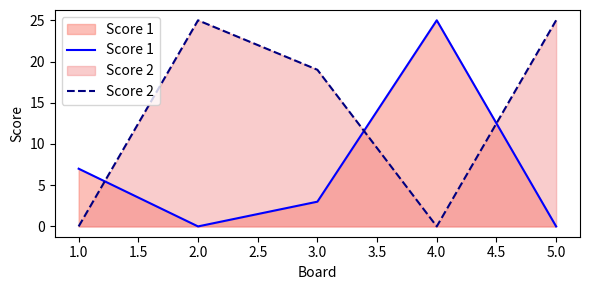

What position from the right is 1.0?

5